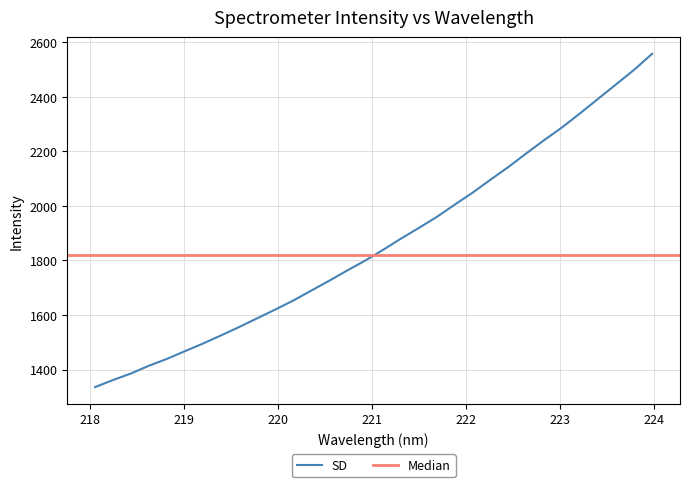

What is the sum of all values?

59660.7